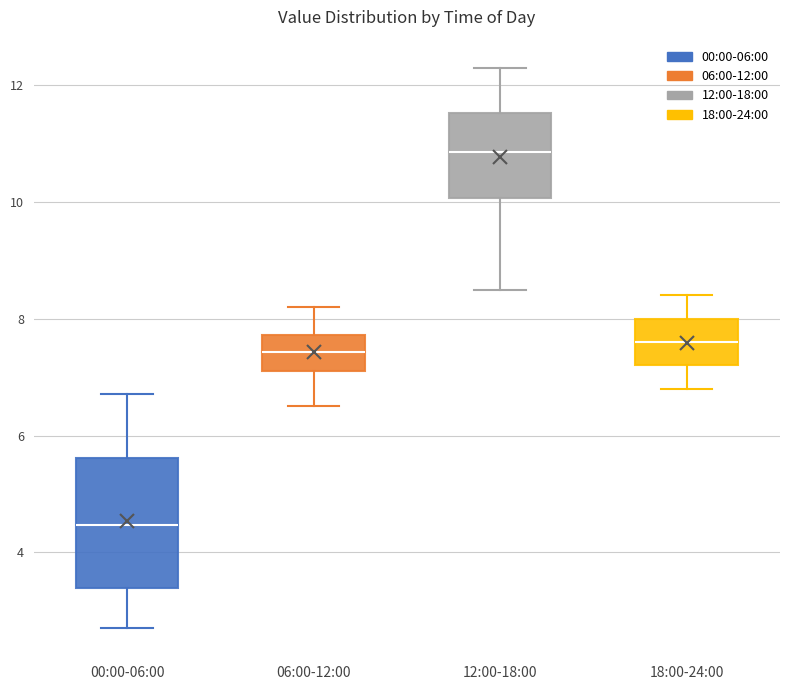

Which box is the tallest, from its lower edge to its upper edge?

00:00-06:00